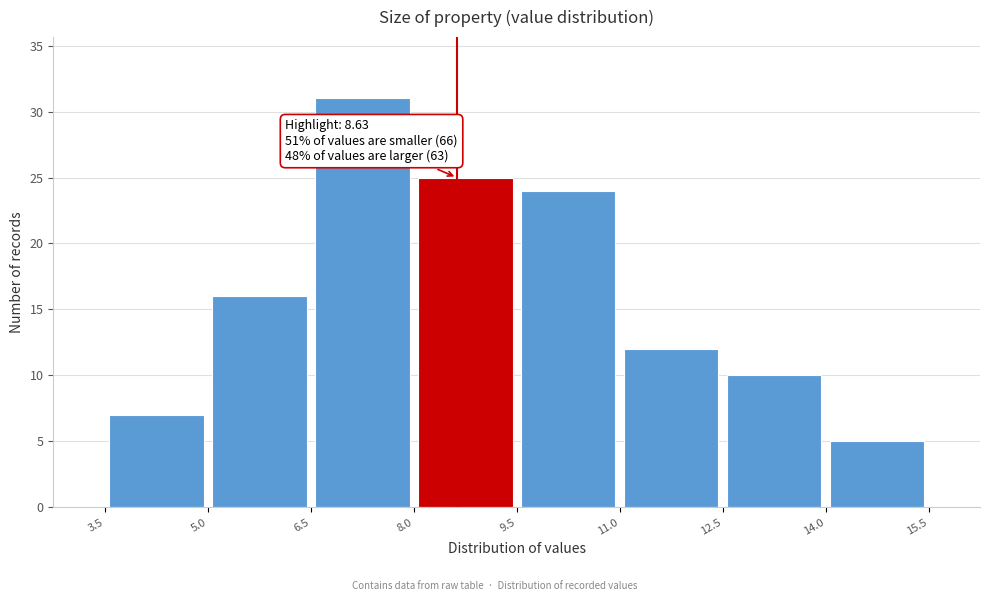

Which range on the x-axis has the tallest bar?

6.5 to 8.0